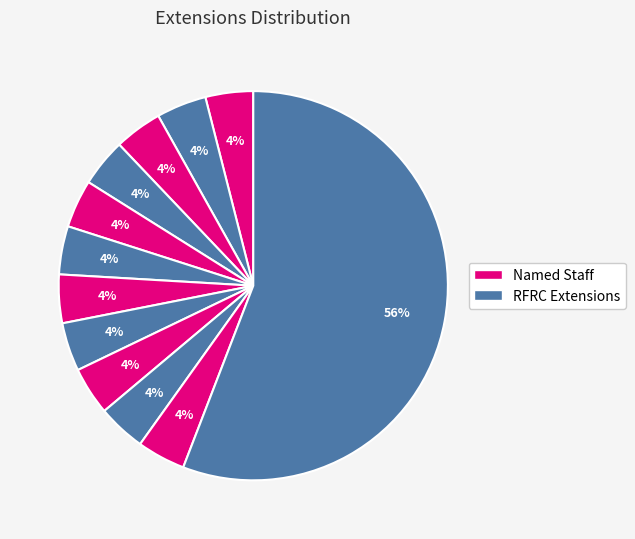

How many segments does this pie chart have?

12